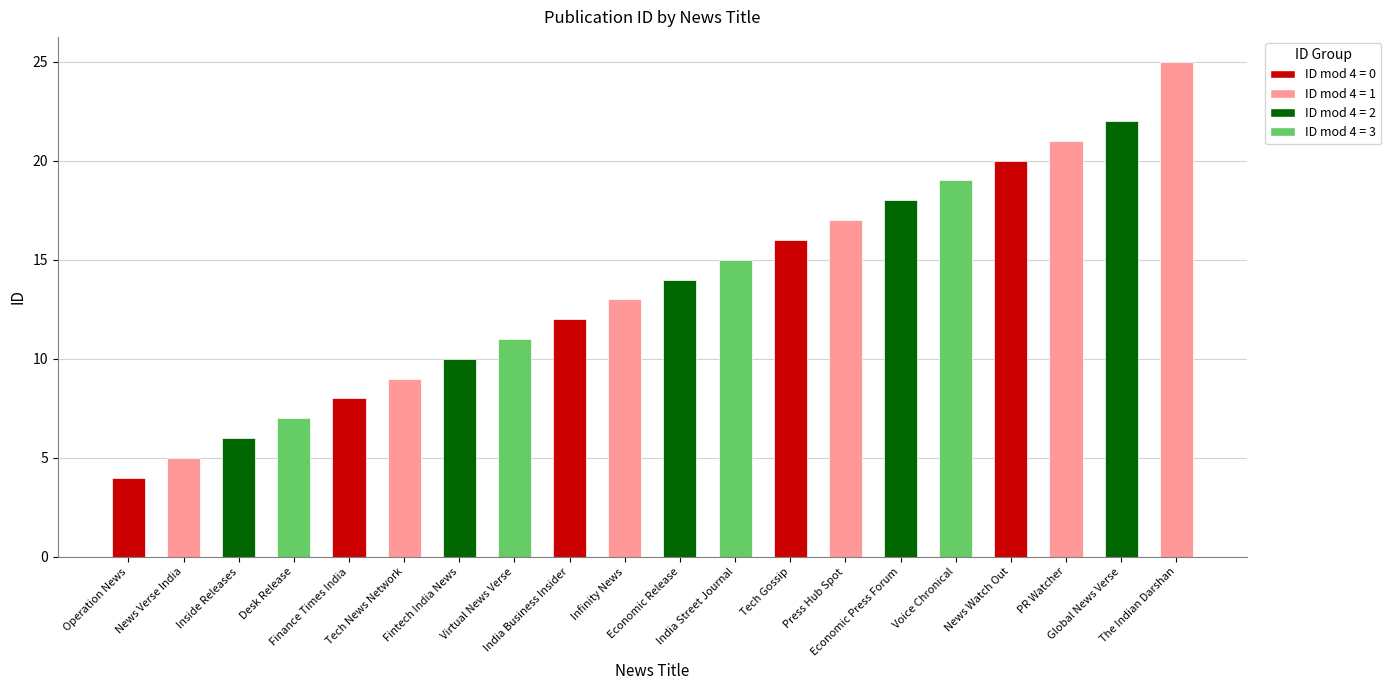

Rank the categories by value from lowest to highest.

Operation News, News Verse India, Inside Releases, Desk Release, Finance Times India, Tech News Network, Fintech India News, Virtual News Verse, India Business Insider, Infinity News, Economic Release, India Street Journal, Tech Gossip, Press Hub Spot, Economic Press Forum, Voice Chronical, News Watch Out, PR Watcher, Global News Verse, The Indian Darshan